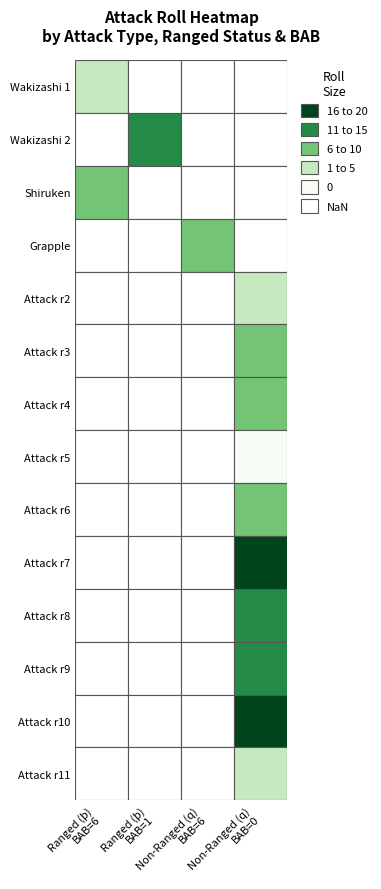

What is the total value across all series at Grapple (BAB=6)?

13